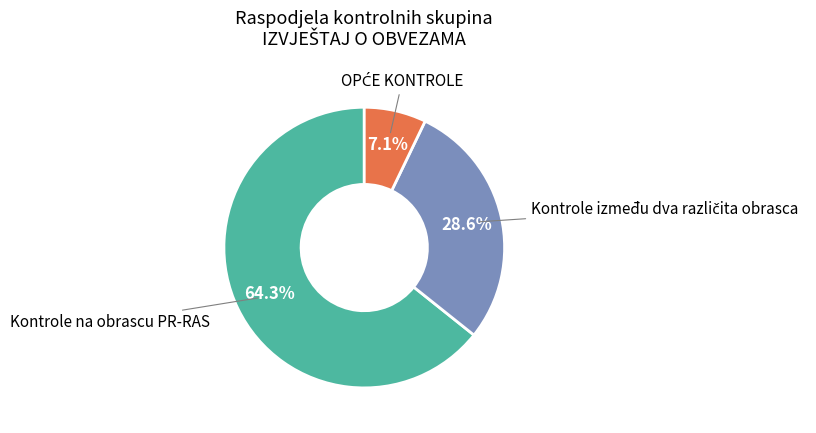

Is there a majority slice in this chart?

Yes